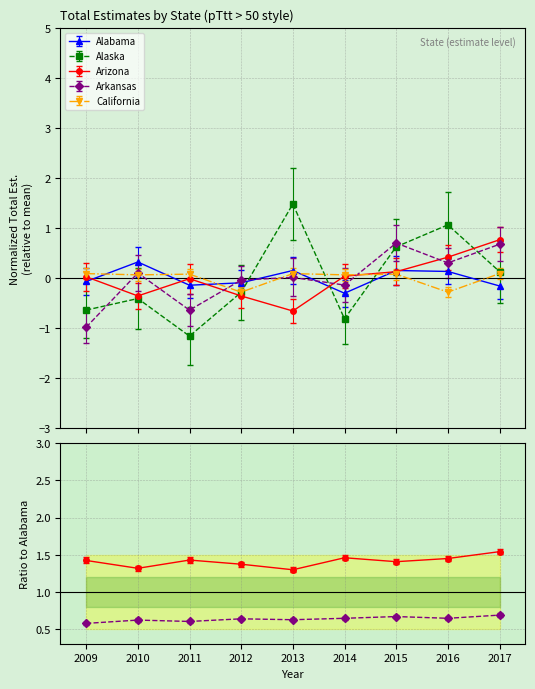

Rank the categories by Alaska value from highest to lowest.

2013, 2016, 2015, 2017, 2012, 2010, 2009, 2014, 2011